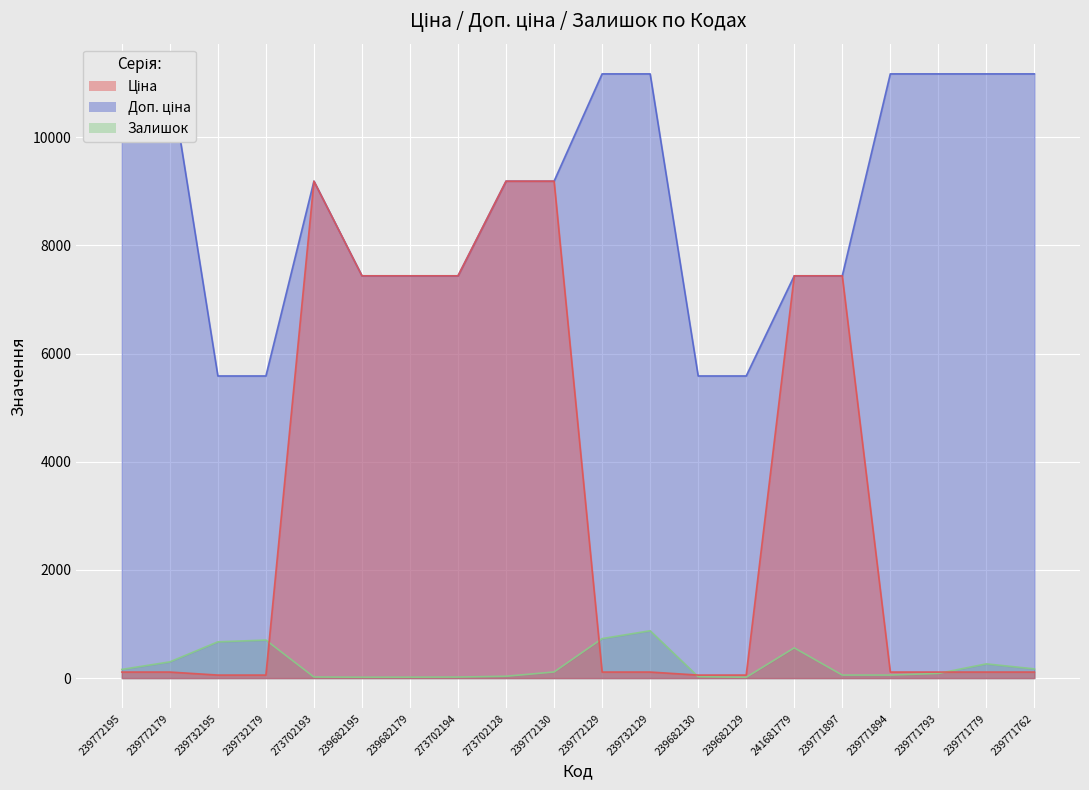

Which series changed the most between 239772179 and 239771897?

Ціна